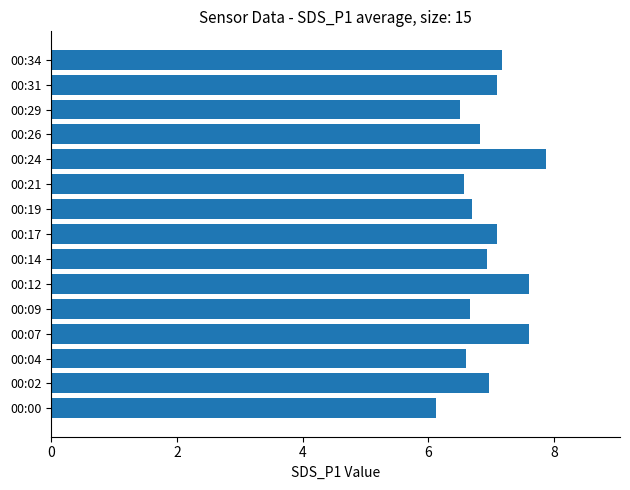

Which category has the highest value across all series?

00:24